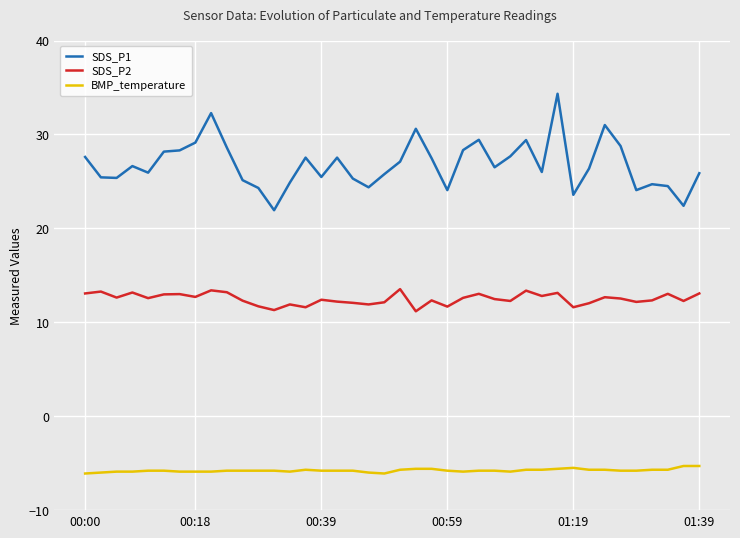

True or false: SDS_P1 and SDS_P2 intersect in this chart.

False